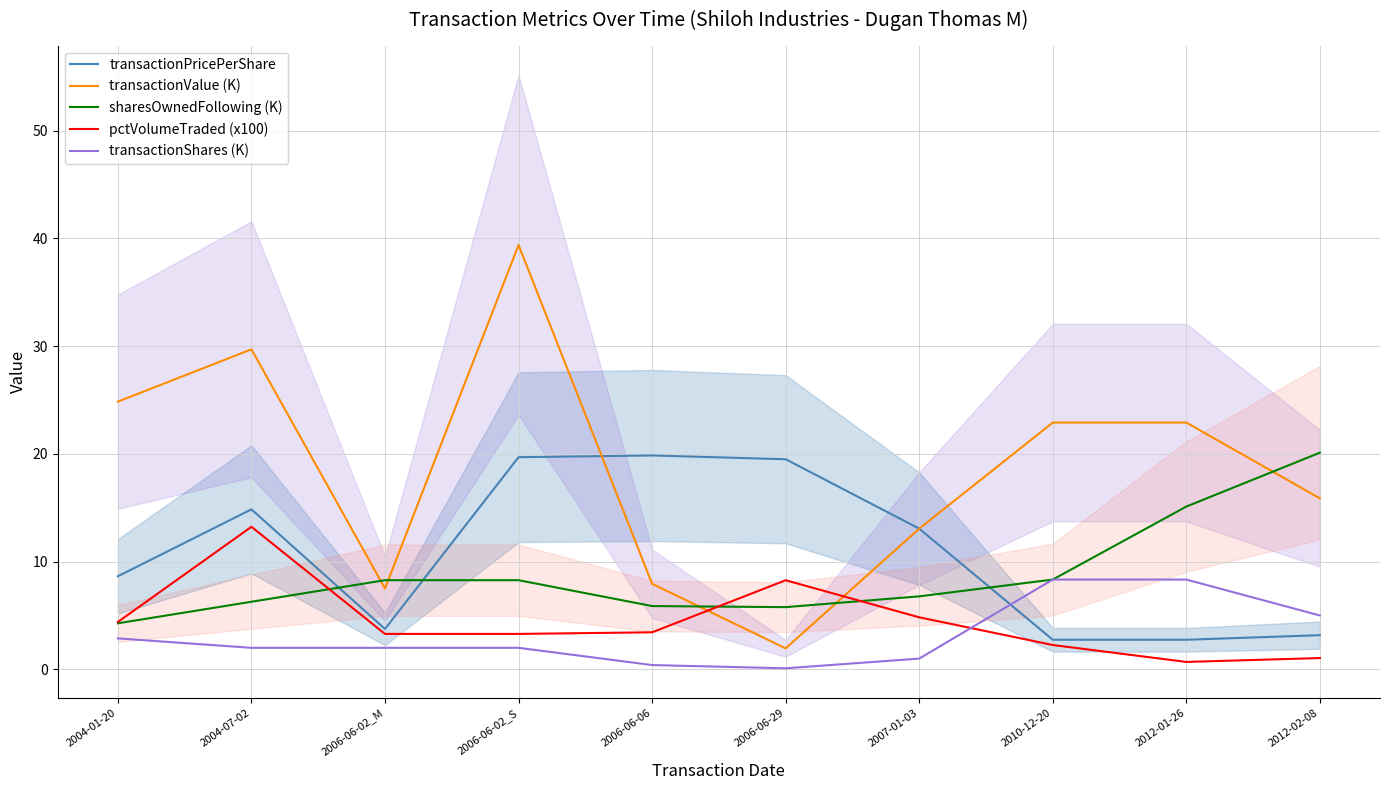

Reading right to left, what are all the values shown in this chart?

transactionPricePerShare: 3.2	2.7	2.7	13.1	19.5	19.9	19.7	3.8	14.8	8.6
transactionValue (K): 15.9	22.9	22.9	13.1	1.9	7.9	39.4	7.5	29.7	24.8
sharesOwnedFollowing (K): 20.1	15.1	8.3	6.8	5.8	5.9	8.3	8.3	6.3	4.3
pctVolumeTraded (x100): 1.1	0.7	2.3	4.8	8.3	3.4	3.3	3.3	13.2	4.4
transactionShares (K): 5.0	8.3	8.3	1.0	0.1	0.4	2.0	2.0	2.0	2.9